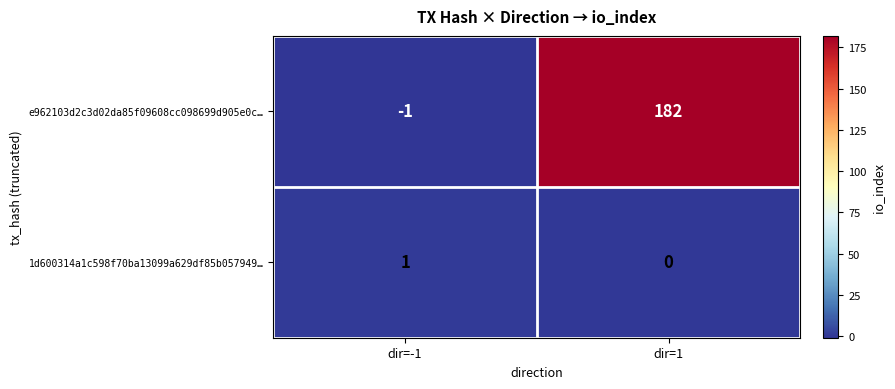

List the series in order of their peak value, lowest first.

1d600314a1c598f70ba13099a629df85b057949…, e962103d2c3d02da85f09608cc098699d905e0c…